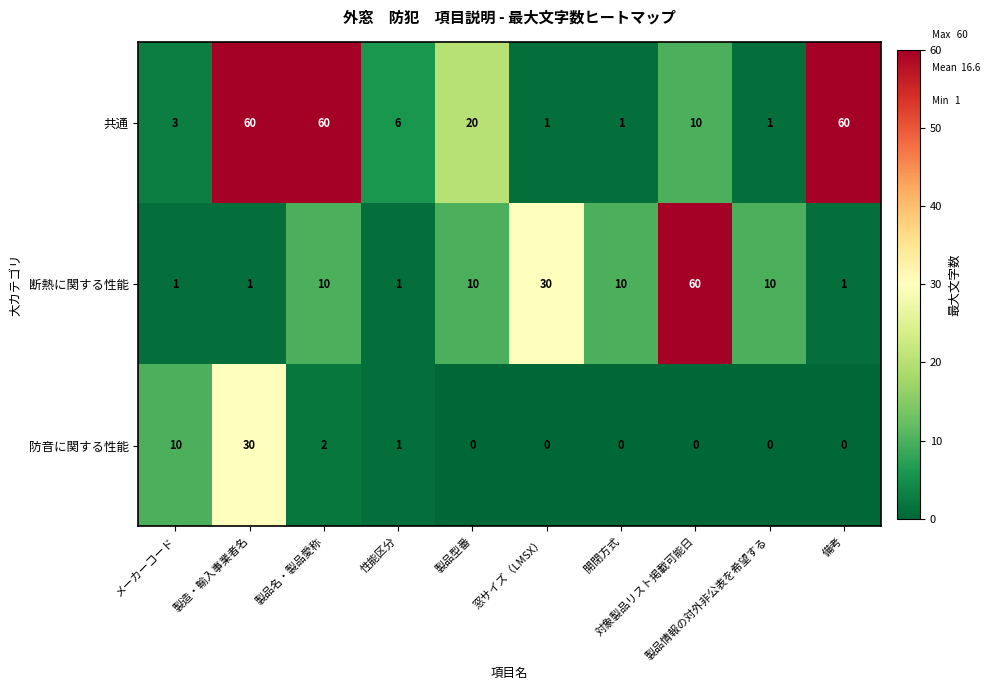

Which series has the largest total across all categories?

共通